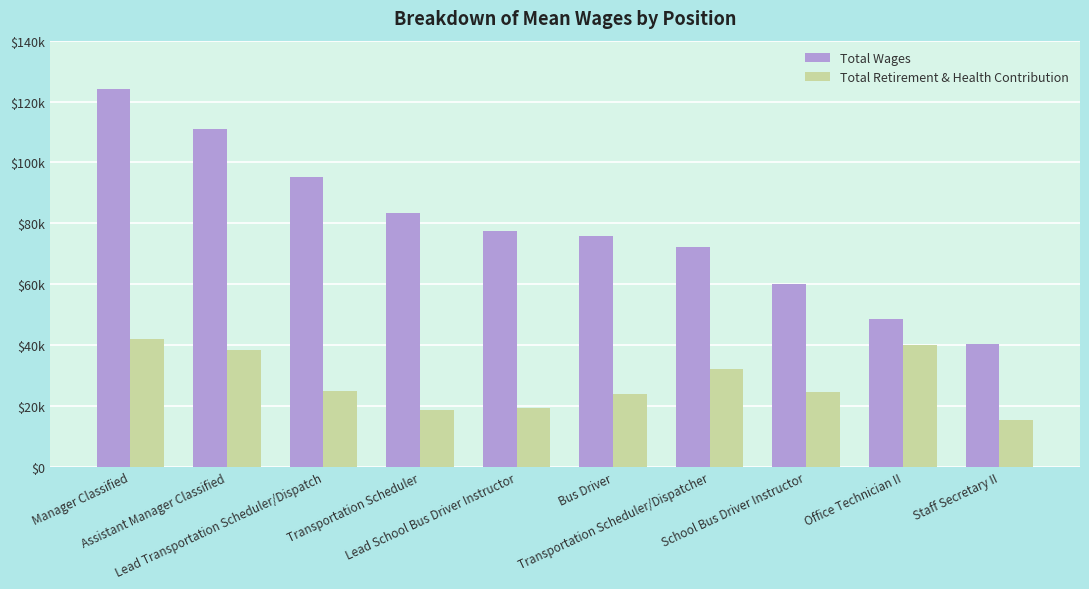

What is the average value of the Total Retirement & Health Contribution series?

27912